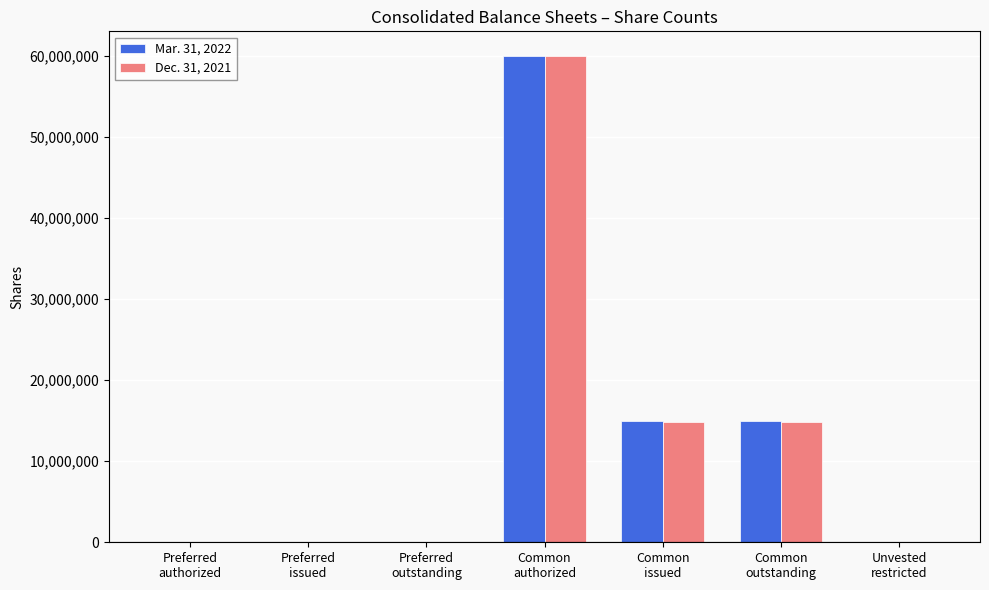

What is the greatest value displayed?

60000000